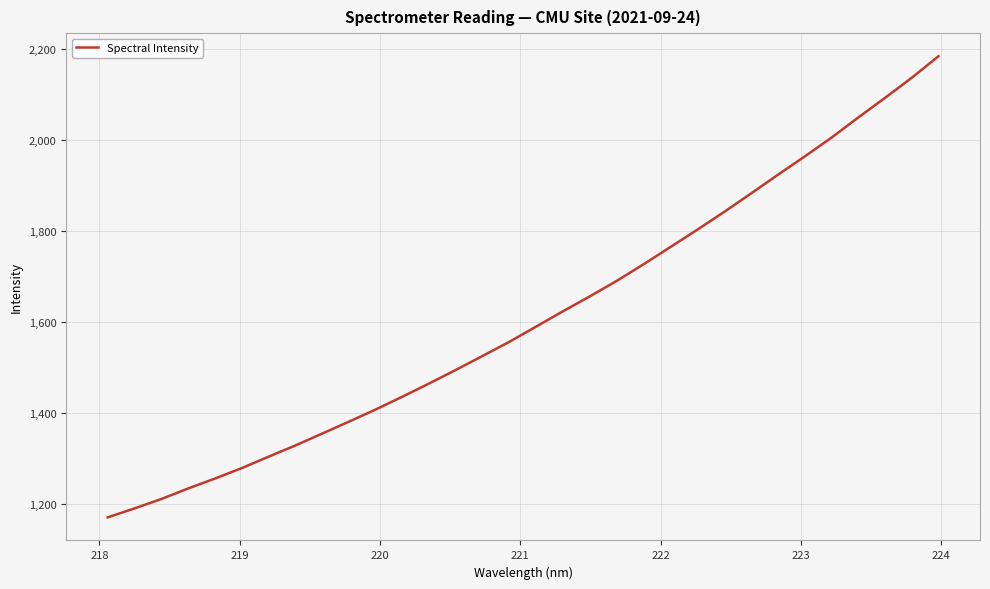

What is the smallest value displayed?

1171.1